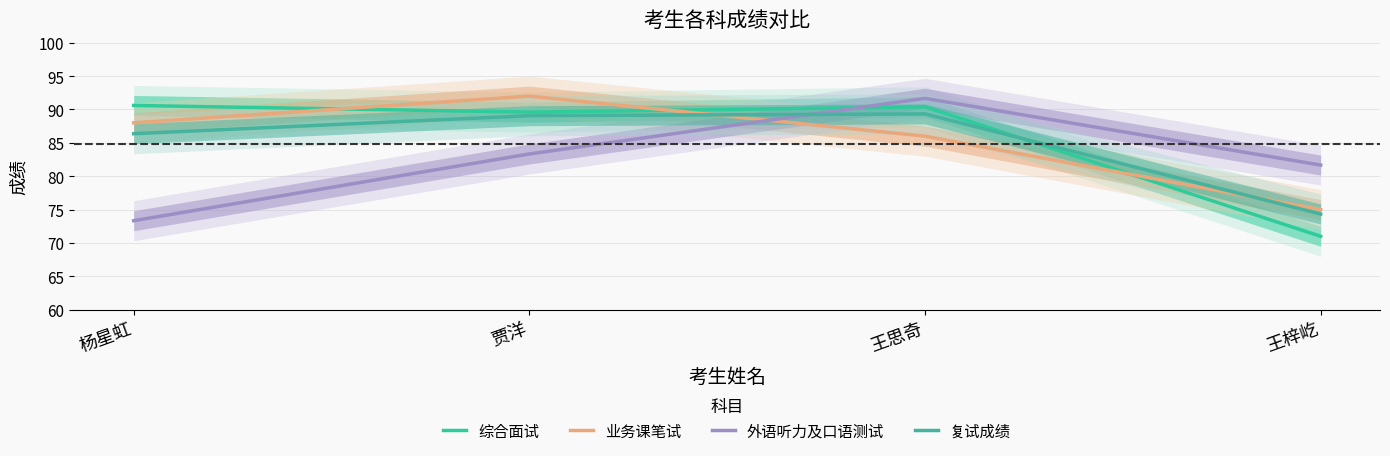

The value of 复试成绩 at 王梓屹 is 33.3. True or false?

False